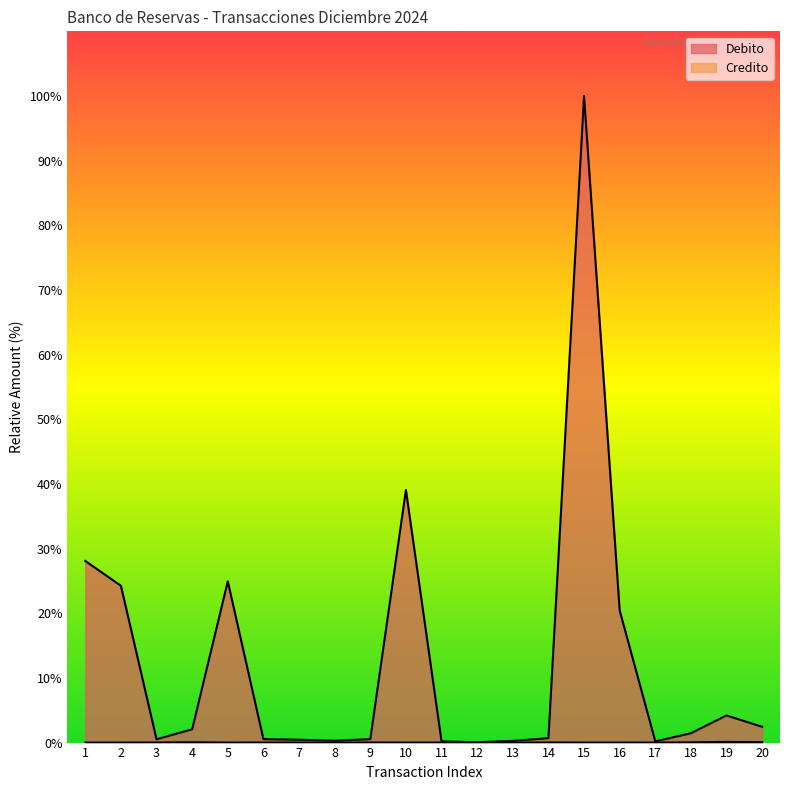

Which series has the widest spread of values?

Debito